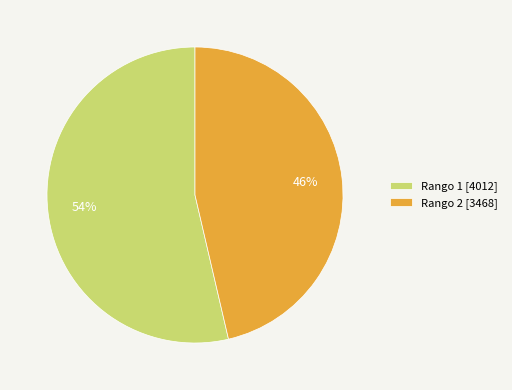

Rank the categories by value from highest to lowest.

Rango 1 [4012], Rango 2 [3468]